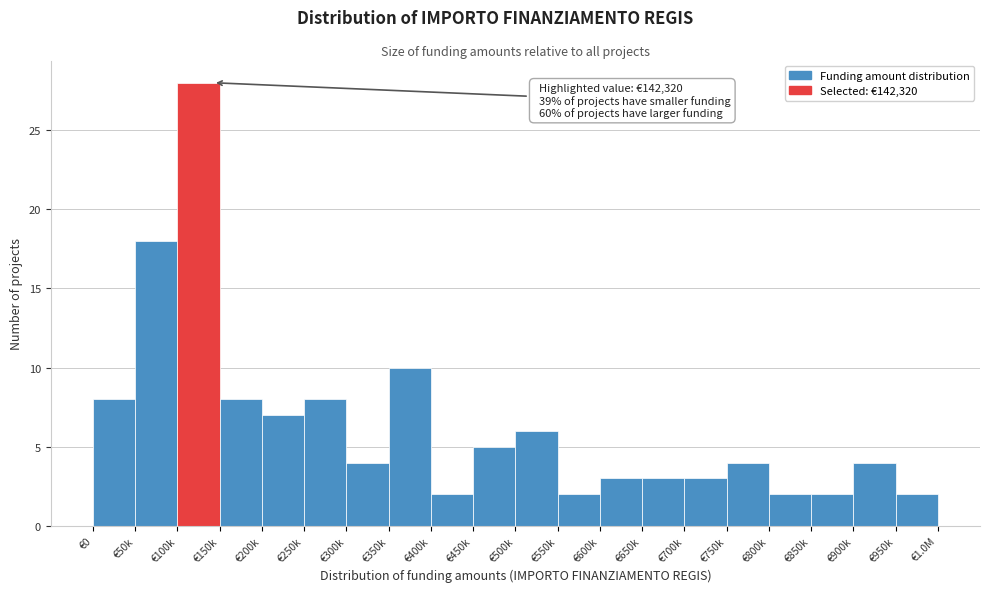

Reading left to right, list all the values displayed in this chart.

€0=8	€50k=18	€100k=28	€150k=8	€200k=7	€250k=8	€300k=4	€350k=10	€400k=2	€450k=5	€500k=6	€550k=2	€600k=3	€650k=3	€700k=3	€750k=4	€800k=2	€850k=2	€900k=4	€950k=2